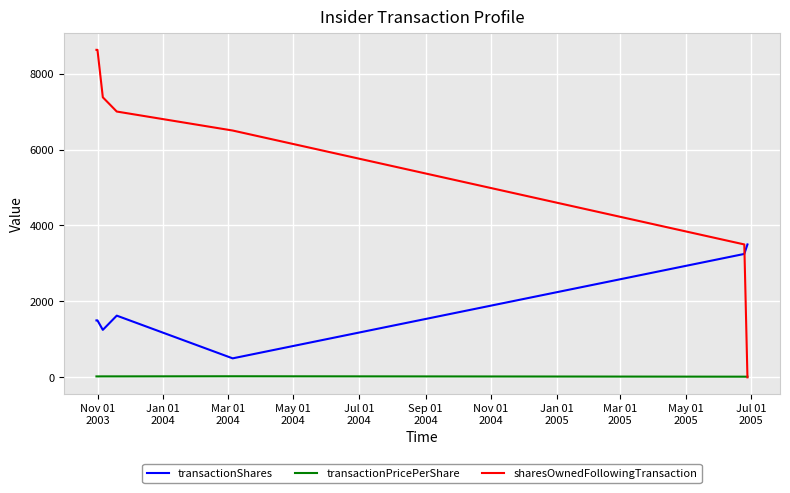

What is the lowest value of the transactionPricePerShare series?

16.8